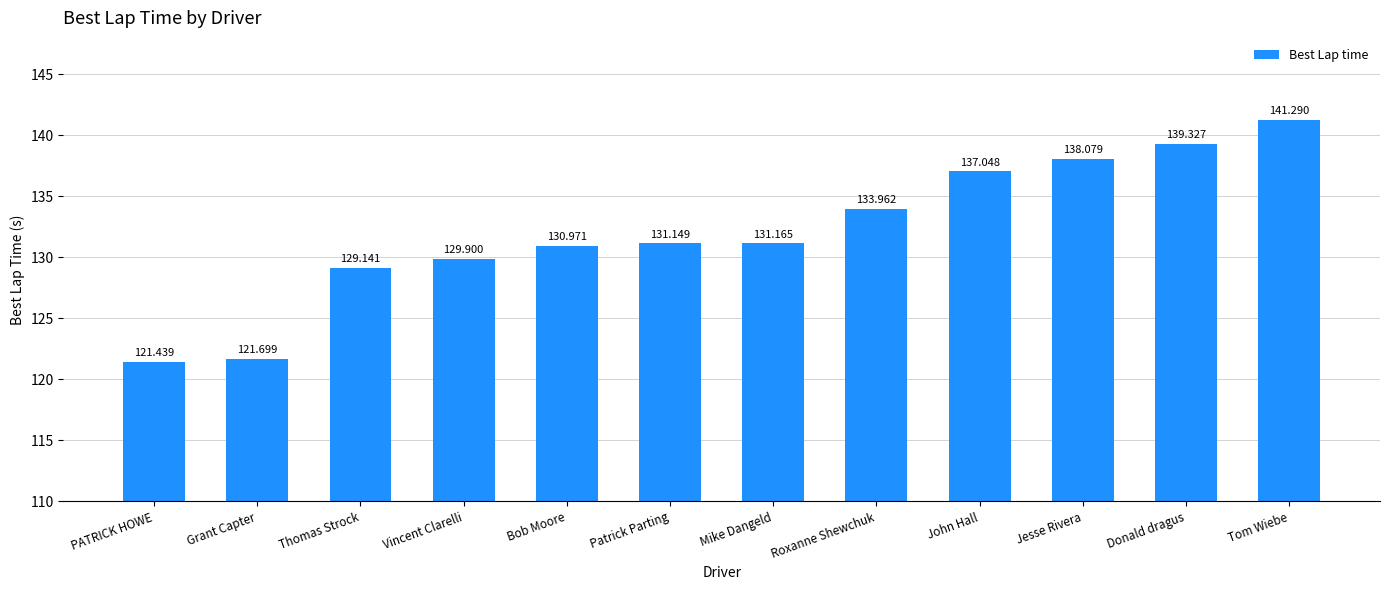

What is the sum of all values?

1585.2